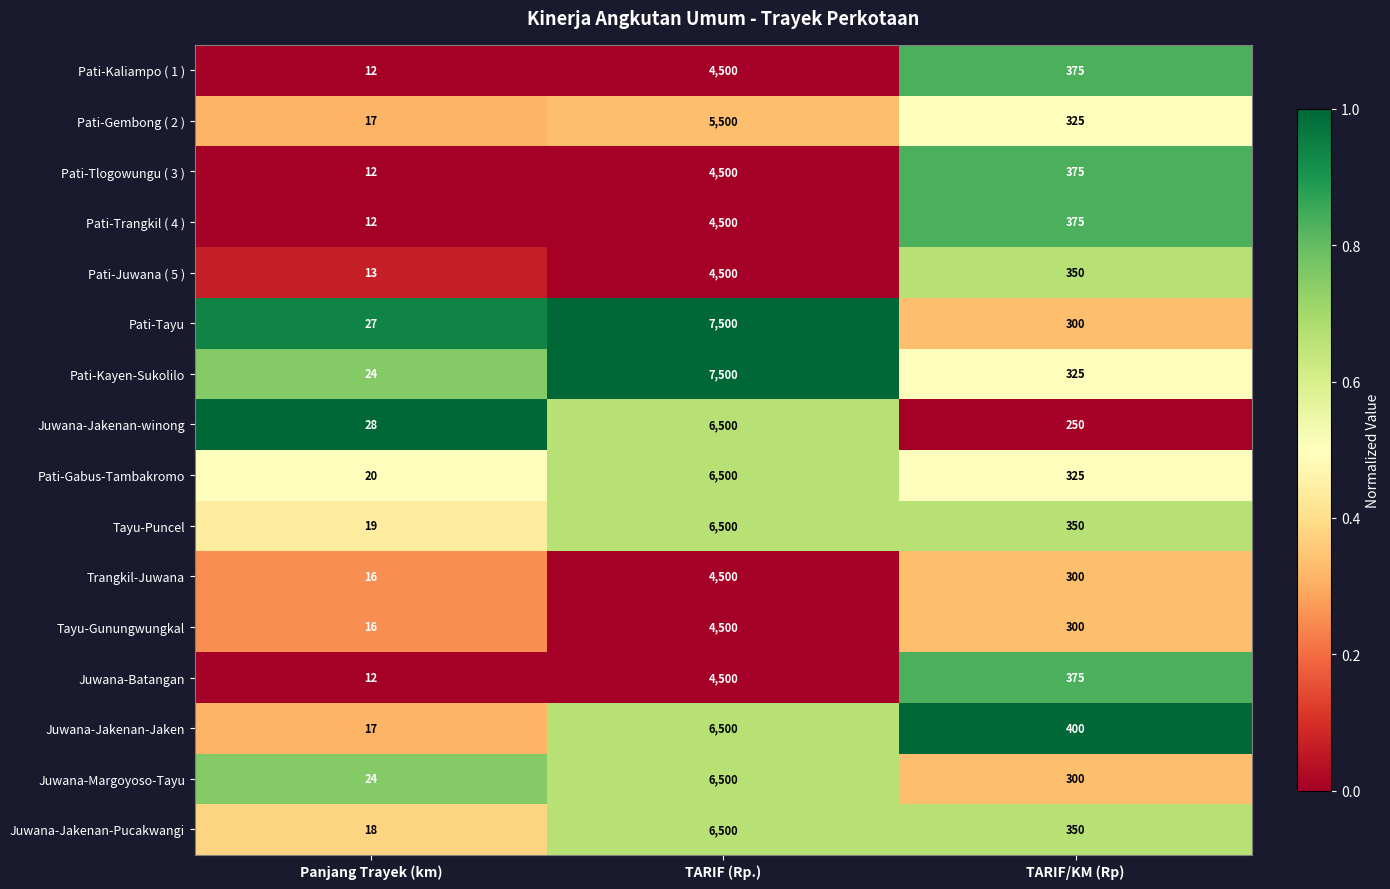

What is the approximate value of Juwana-Batangan at Panjang Trayek (km)?

12